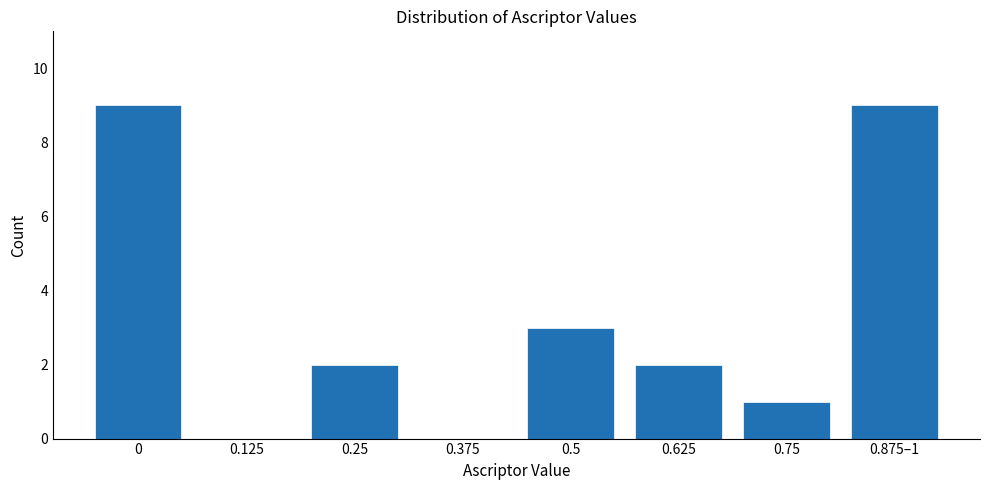

Reading left to right, list all the values displayed in this chart.

0=9	0.125=0	0.25=2	0.375=0	0.5=3	0.625=2	0.75=1	0.875–1=9